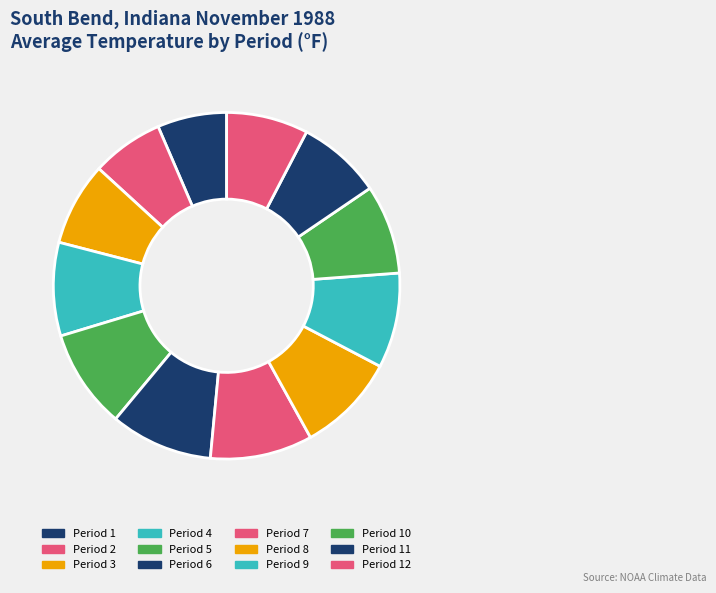

How many segments does this pie chart have?

12